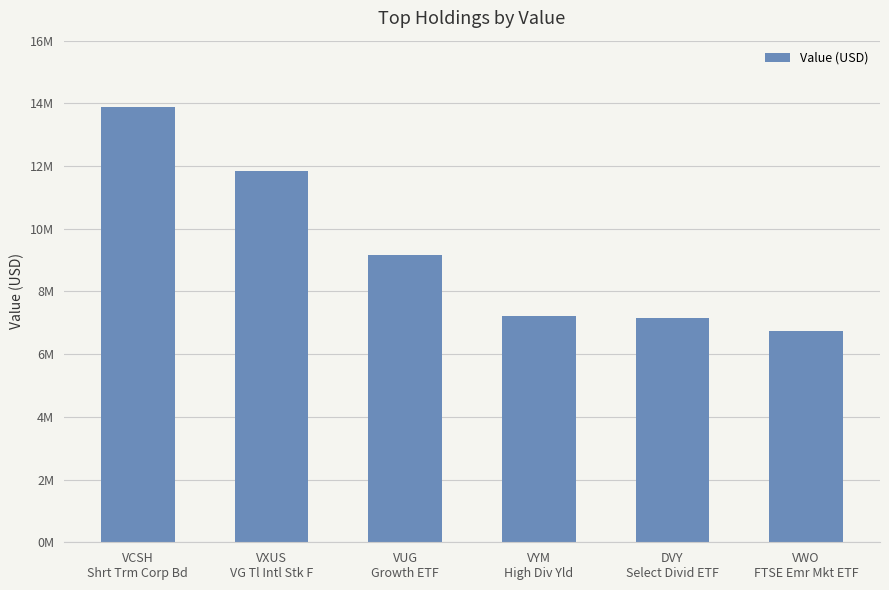

What is the sum of all values?

55986000